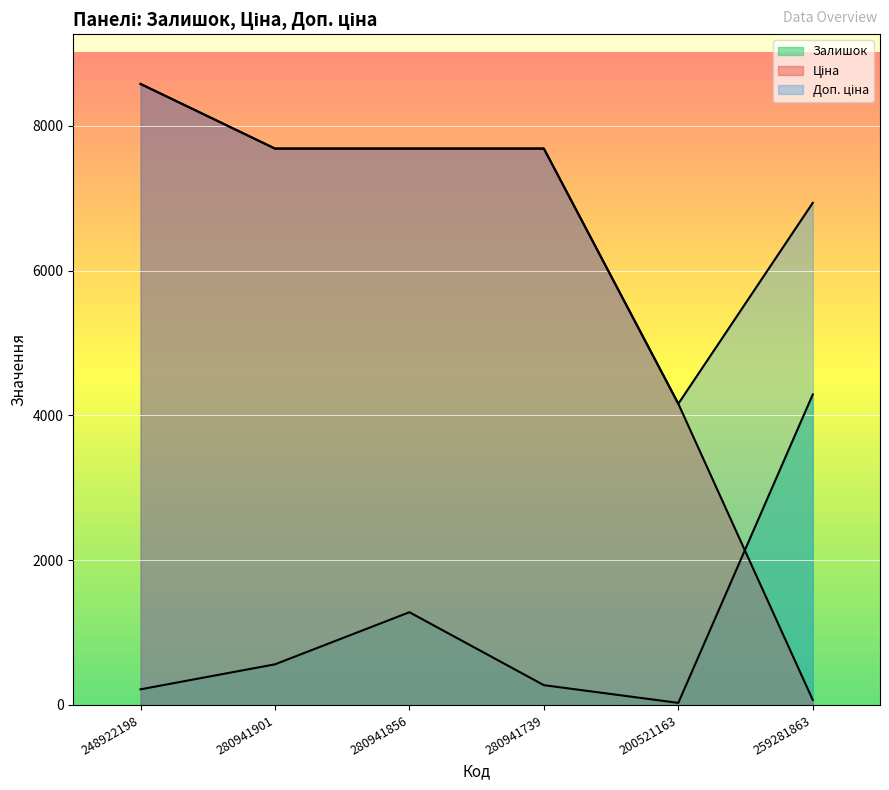

How many lines are shown in the chart?

3